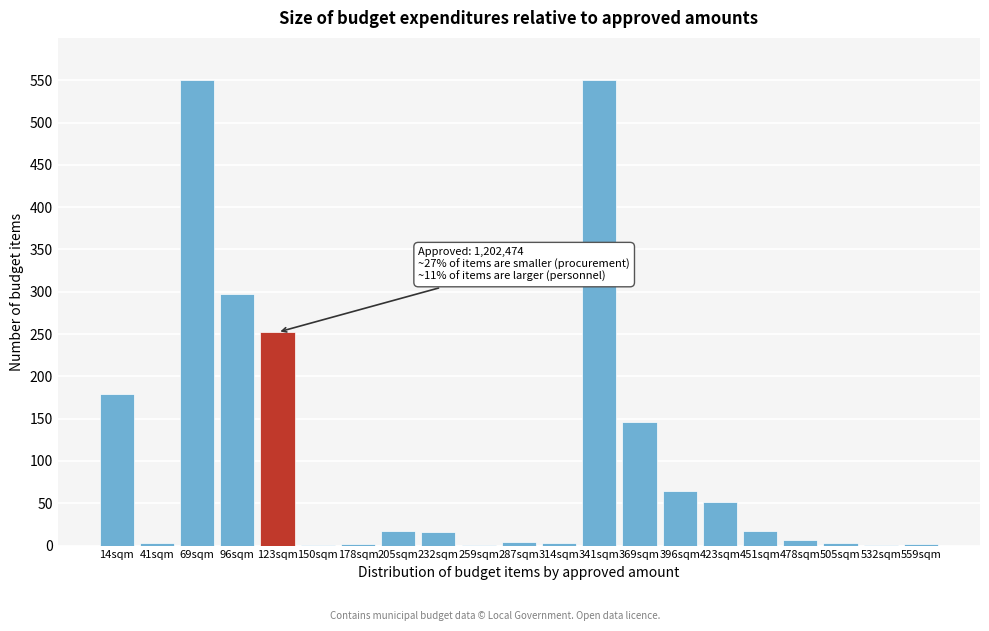

What is the greatest value displayed?

550.0